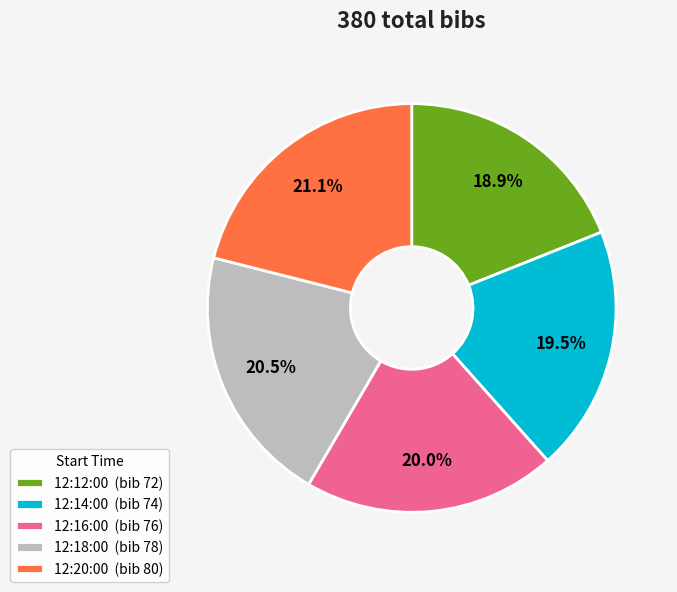

Combined, do 12:14:00 and 12:20:00 account for over 50%?

No